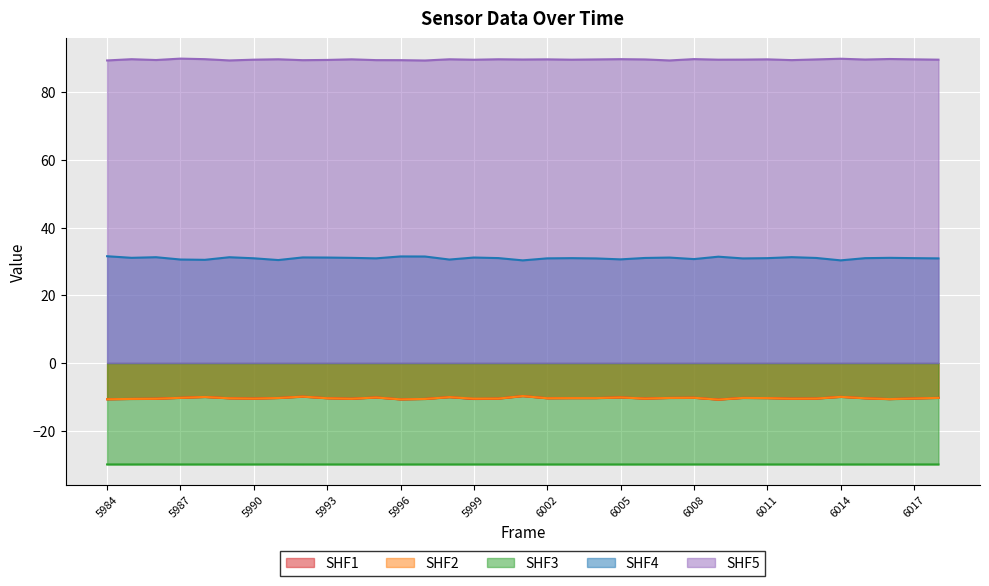

True or false: SHF1 and SHF4 cross at least once.

False